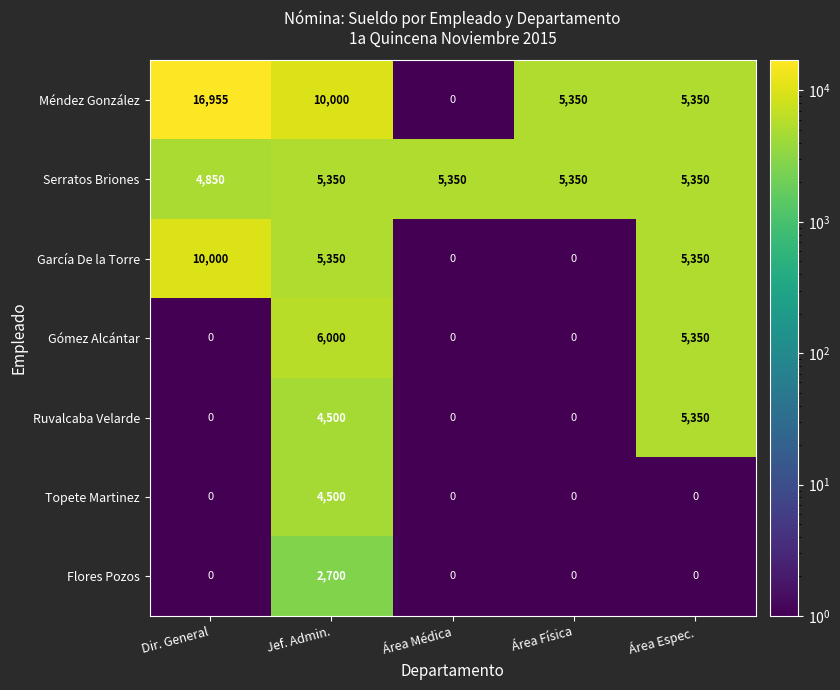

The Flores Pozos series shows 1426 at Dir. General. True or false?

False